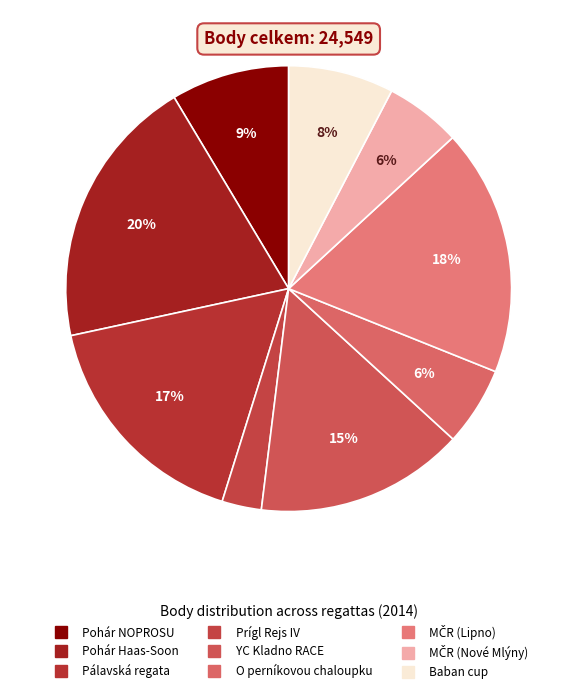

To the nearest percent, what is the difference between the largest and smallest slice percentages?

17%